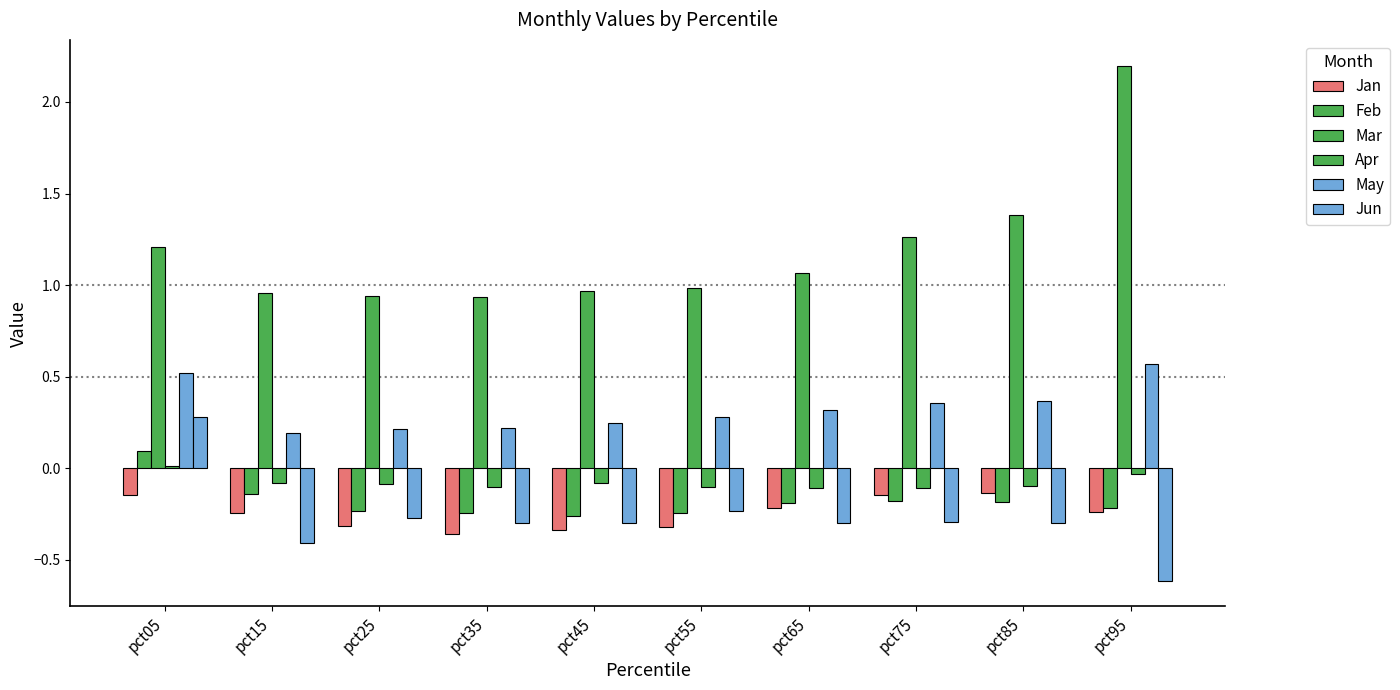

How many data points does each series have?

10